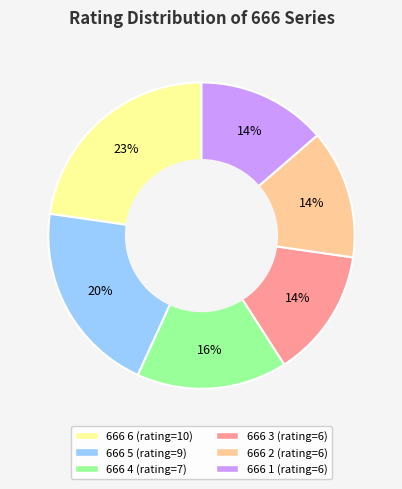

Is 666 1 the majority of the pie?

No